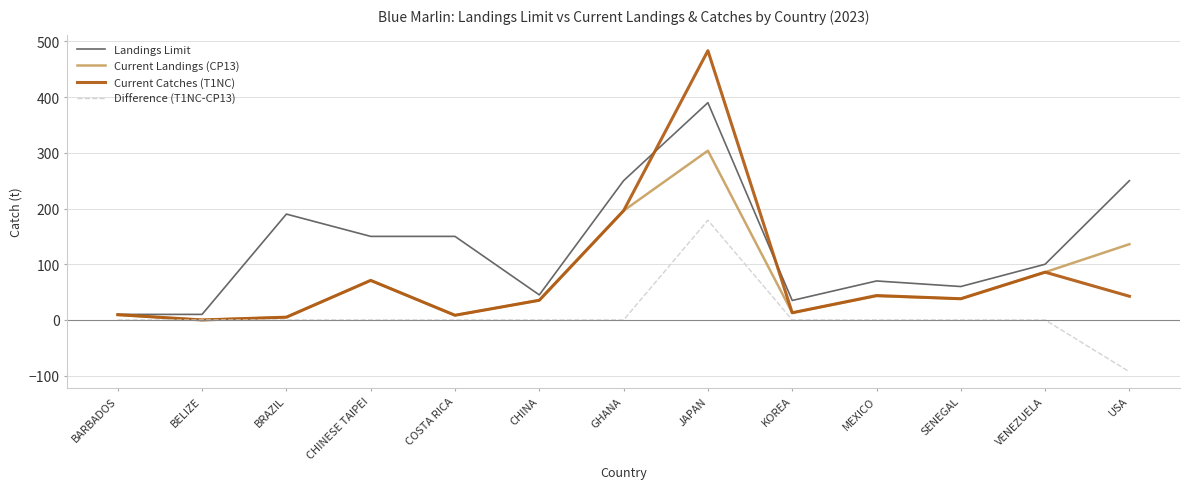

Is it true that Current Landings (CP13) equals 122.4 at CHINESE TAIPEI?

False